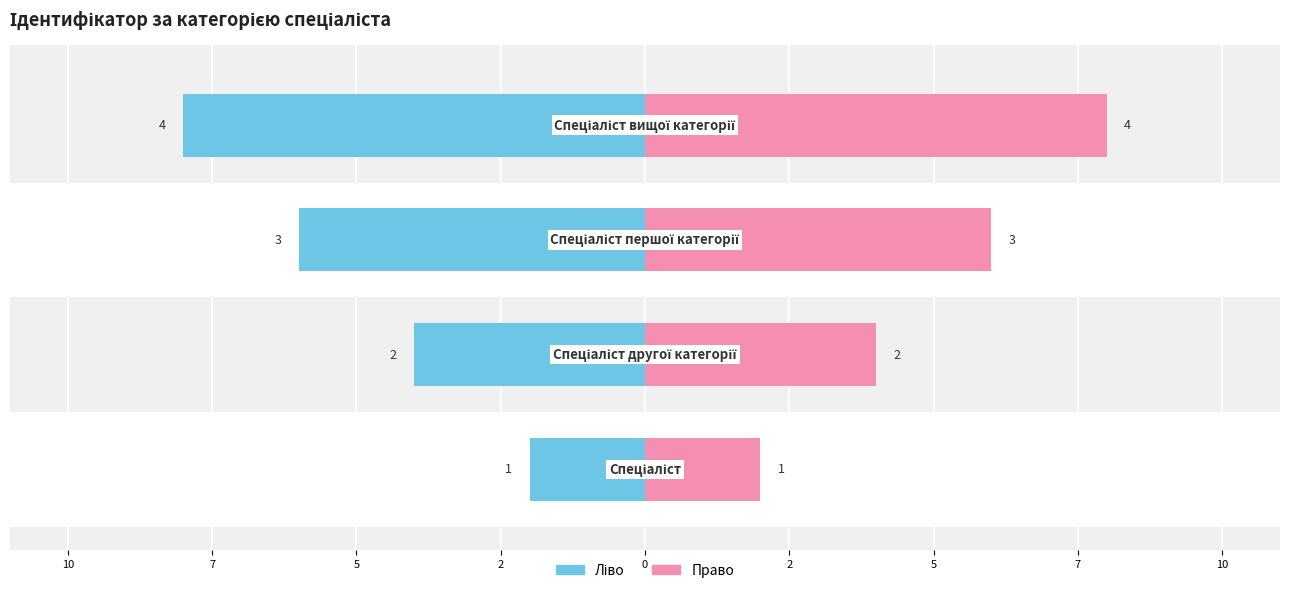

How many values in the Ідентифікатор (ліво) series are below -4?

2